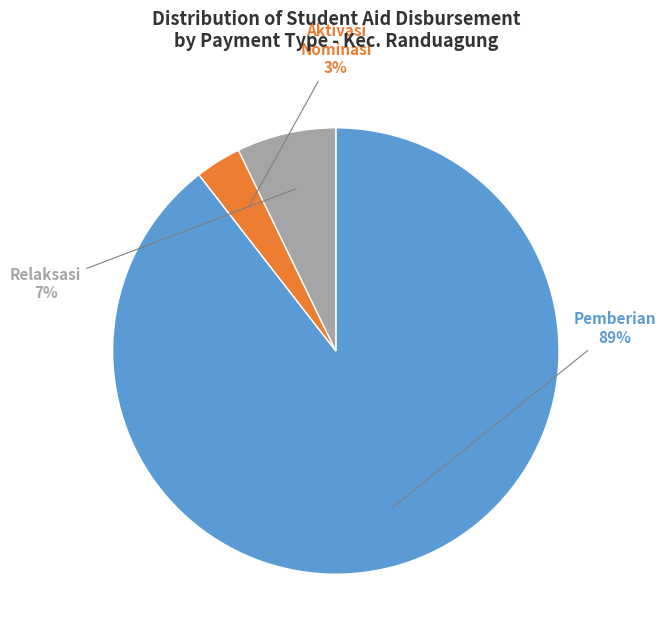

Rank the categories by value from highest to lowest.

Pemberian, Relaksasi, Aktivasi Nominasi